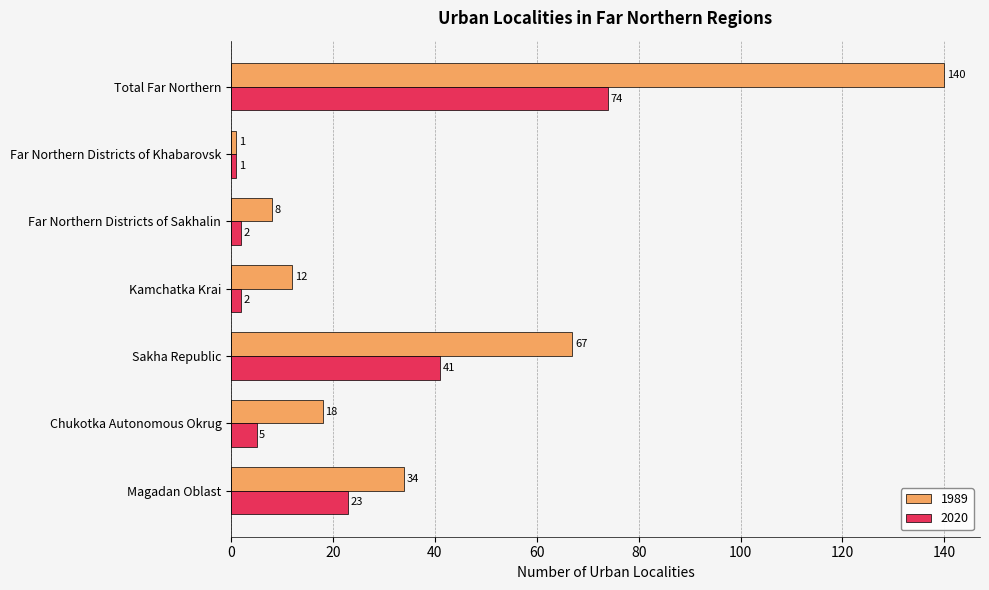

Which series has the widest spread of values?

1989